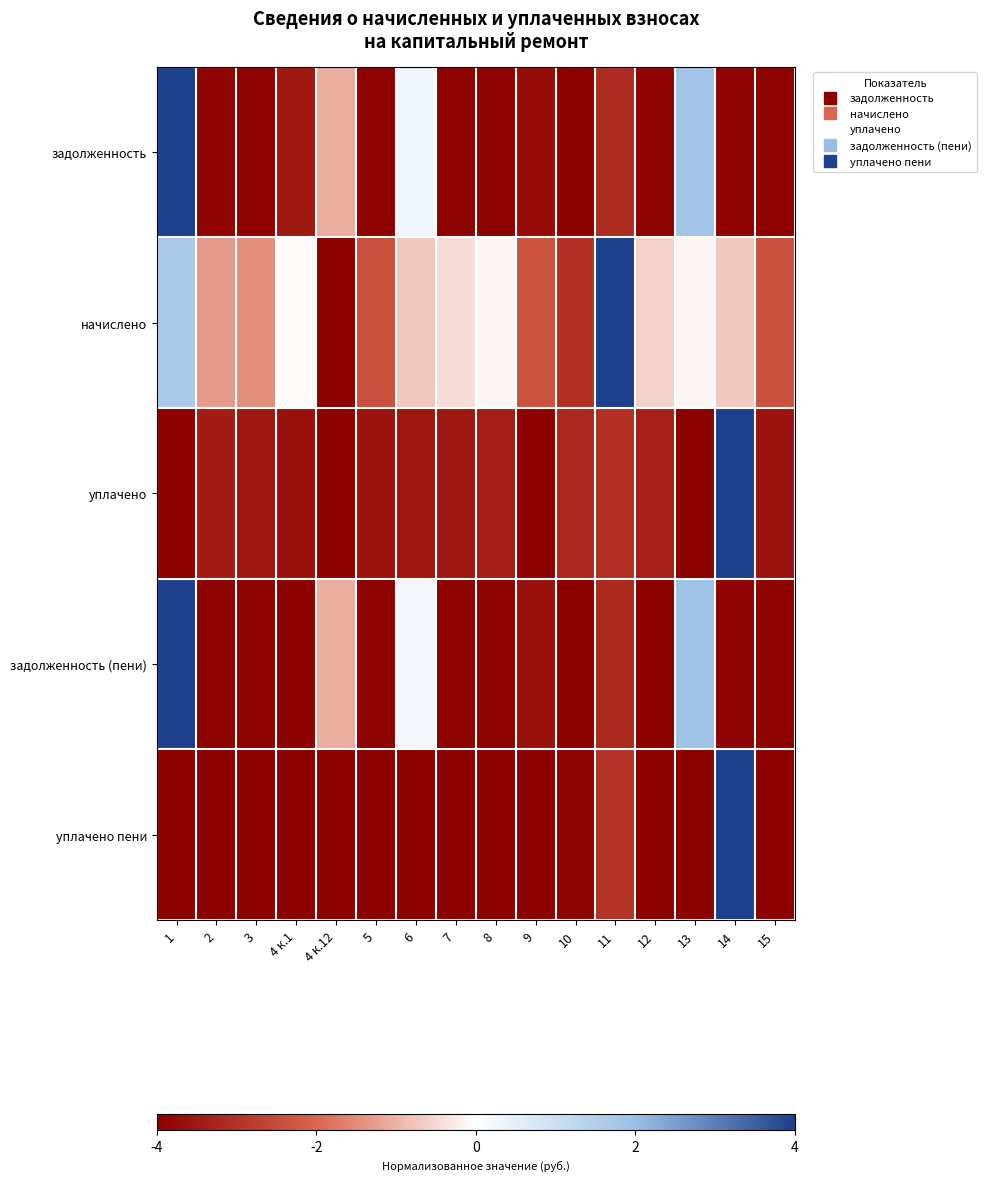

Reading left to right, extract all data points from this chart.

задолженность: 1=4.0	2=-3.9	3=-4.0	4 к.1=-3.5	4 к.12=-1.1	5=-3.9	6=0.3	7=-3.9	8=-3.9	9=-3.8	10=-4.0	11=-3.1	12=-3.9	13=1.8	14=-3.9	15=-4.0
начислено: 1=1.6	2=-1.3	3=-1.5	4 к.1=-0.1	4 к.12=-4.0	5=-2.4	6=-0.7	7=-0.4	8=-0.1	9=-2.3	10=-3.0	11=4.0	12=-0.6	13=-0.1	14=-0.7	15=-2.4
уплачено: 1=-4.0	2=-3.4	3=-3.5	4 к.1=-3.6	4 к.12=-4.0	5=-3.6	6=-3.6	7=-3.5	8=-3.4	9=-4.0	10=-3.2	11=-3.1	12=-3.3	13=-4.0	14=4.0	15=-3.6
задолженность (пени): 1=4.0	2=-4.0	3=-4.0	4 к.1=-4.0	4 к.12=-1.1	5=-4.0	6=0.2	7=-3.9	8=-3.9	9=-3.7	10=-4.0	11=-3.2	12=-4.0	13=1.9	14=-3.9	15=-3.9
уплачено пени: 1=-4.0	2=-4.0	3=-4.0	4 к.1=-4.0	4 к.12=-4.0	5=-4.0	6=-4.0	7=-4.0	8=-4.0	9=-4.0	10=-3.9	11=-3.0	12=-4.0	13=-4.0	14=4.0	15=-4.0